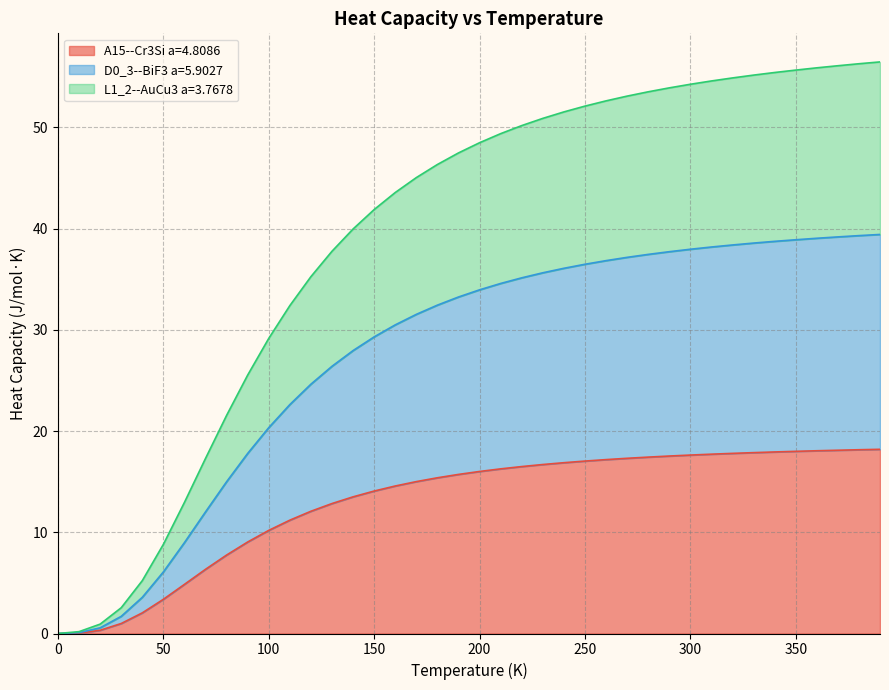

Read the A15--Cr3Si a=4.8086 value at 350.

18.0